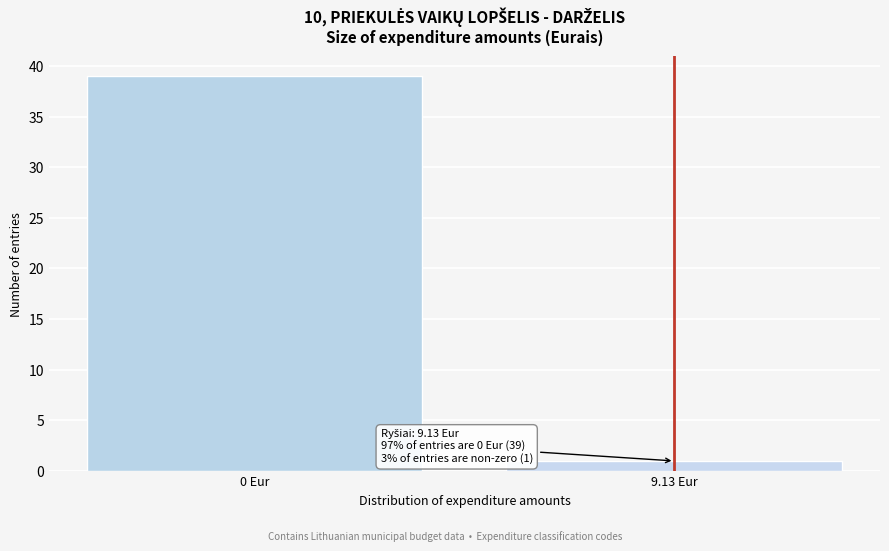

Reading left to right, list all the values displayed in this chart.

0 Eur=39	9.13 Eur=1